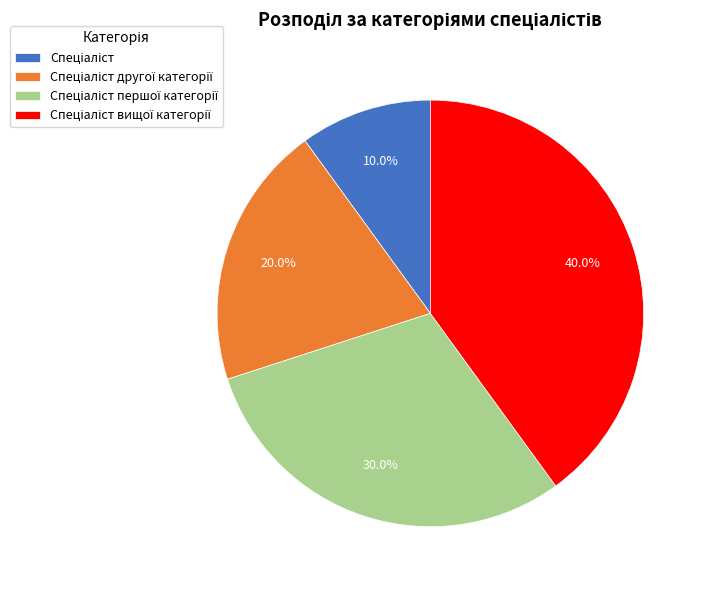

How many segments does this pie chart have?

4